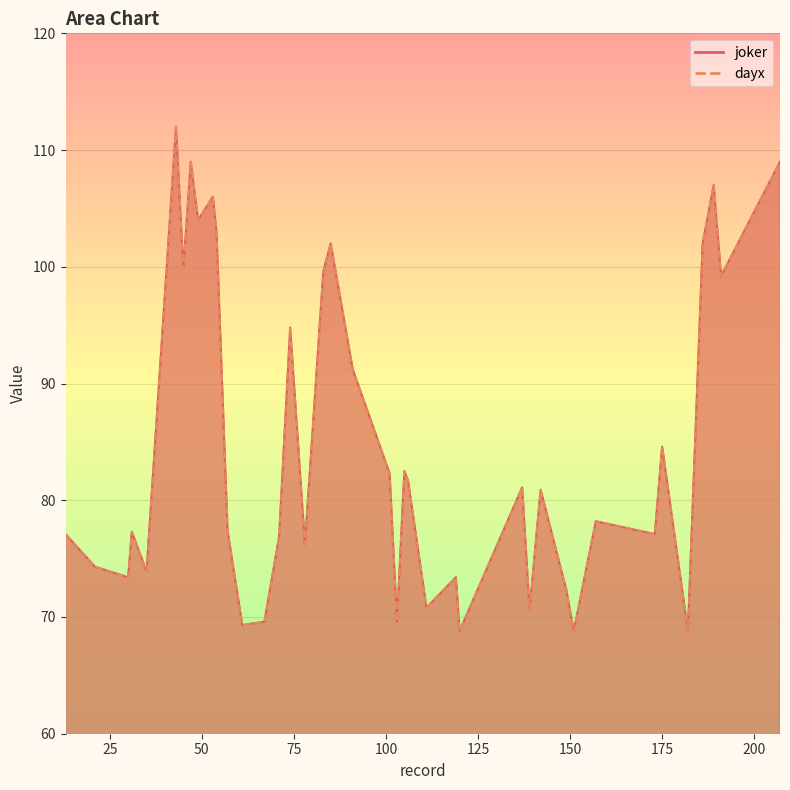

What is the difference between the dayx values at 105 and 78?

6.3